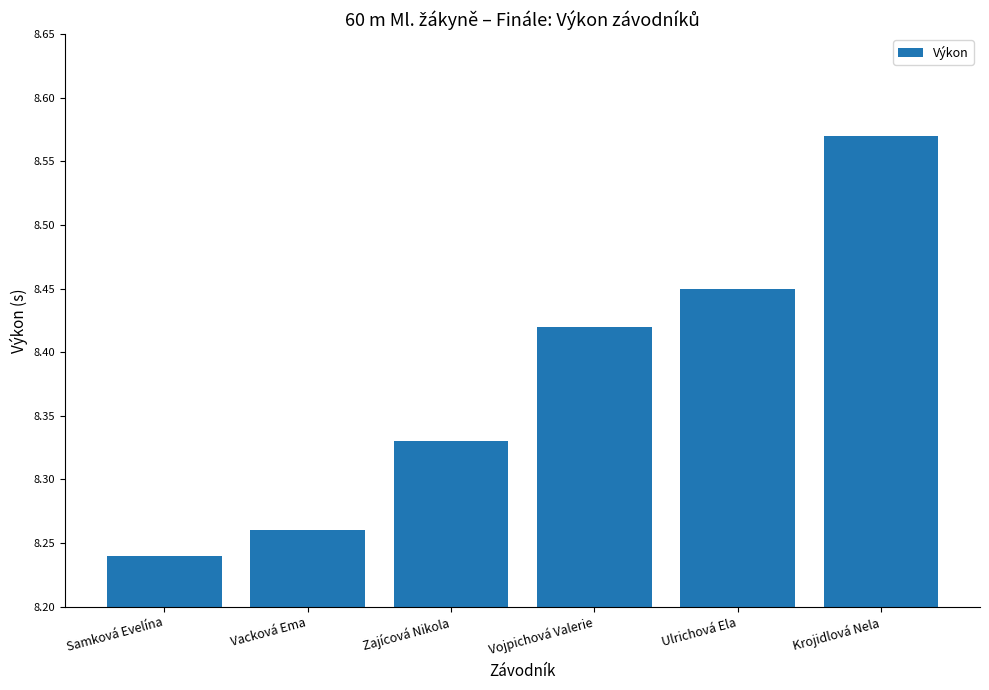

Approximately how many times larger is the value at Samková Evelína compared to Vacková Ema?

1.0